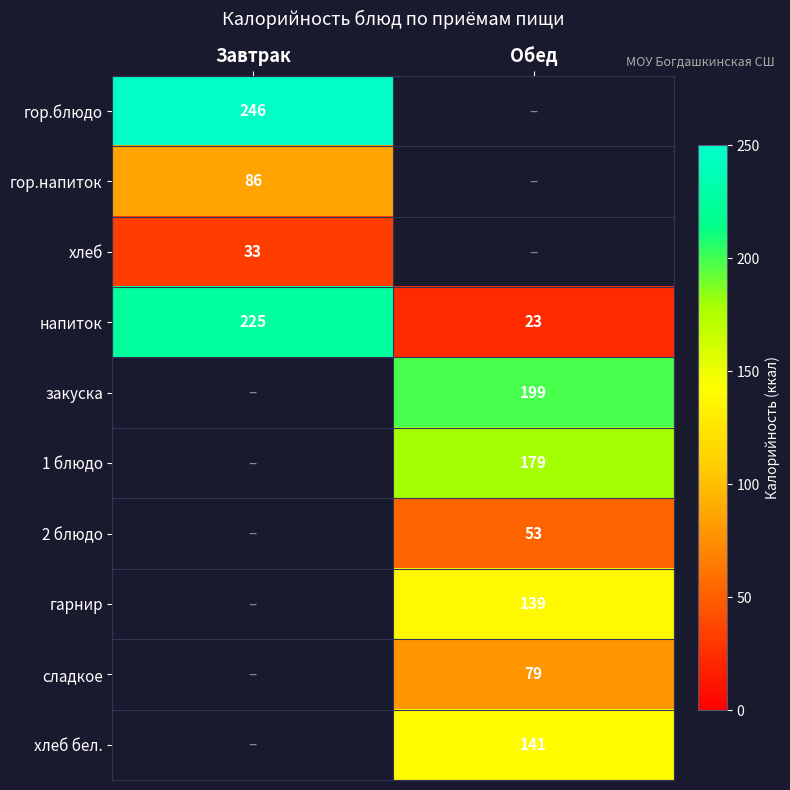

Which label corresponds to the largest value in the chart?

Завтрак